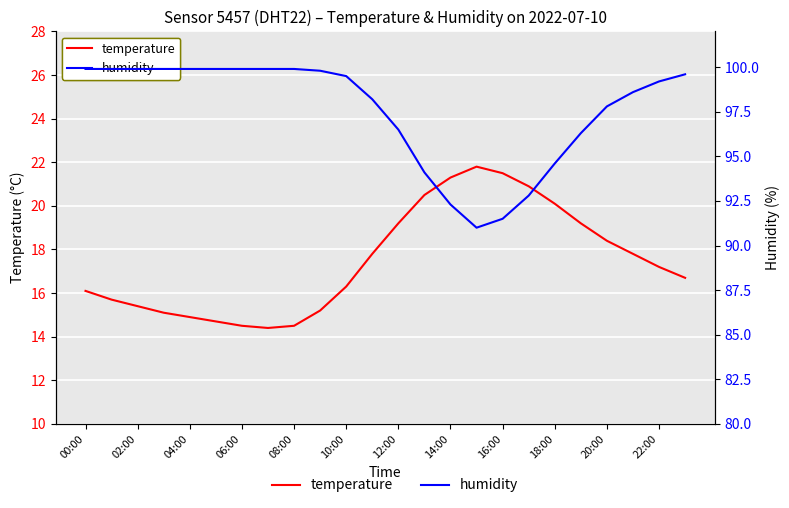

What is the difference between the humidity values at 17 and 10:00?

7.1